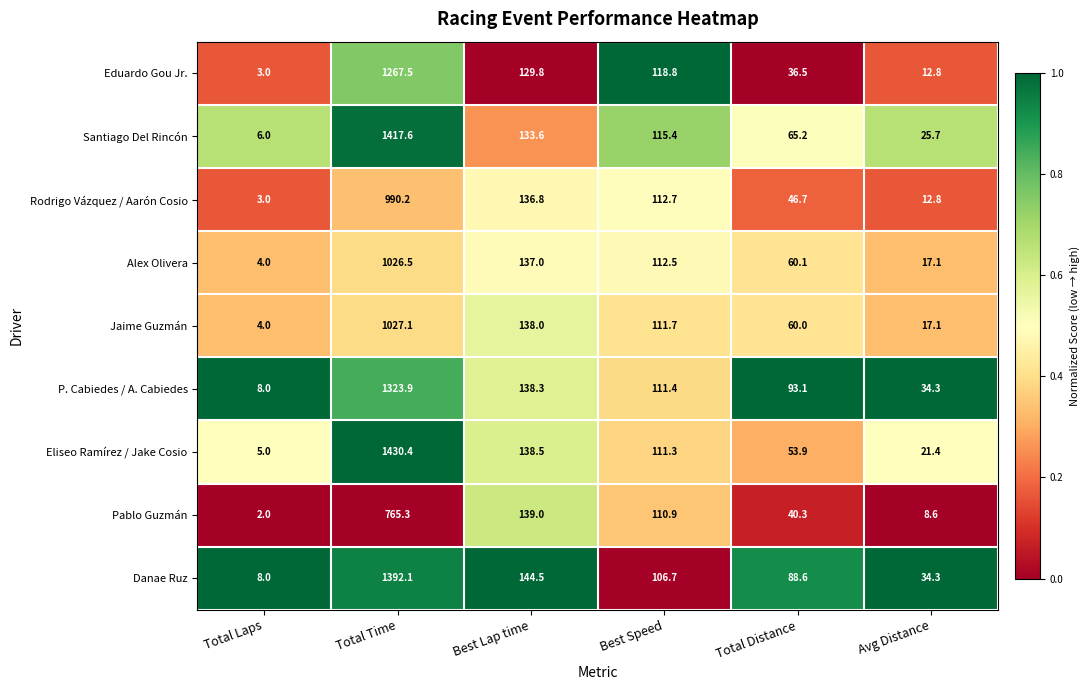

Which series has the largest total across all categories?

Danae Ruz